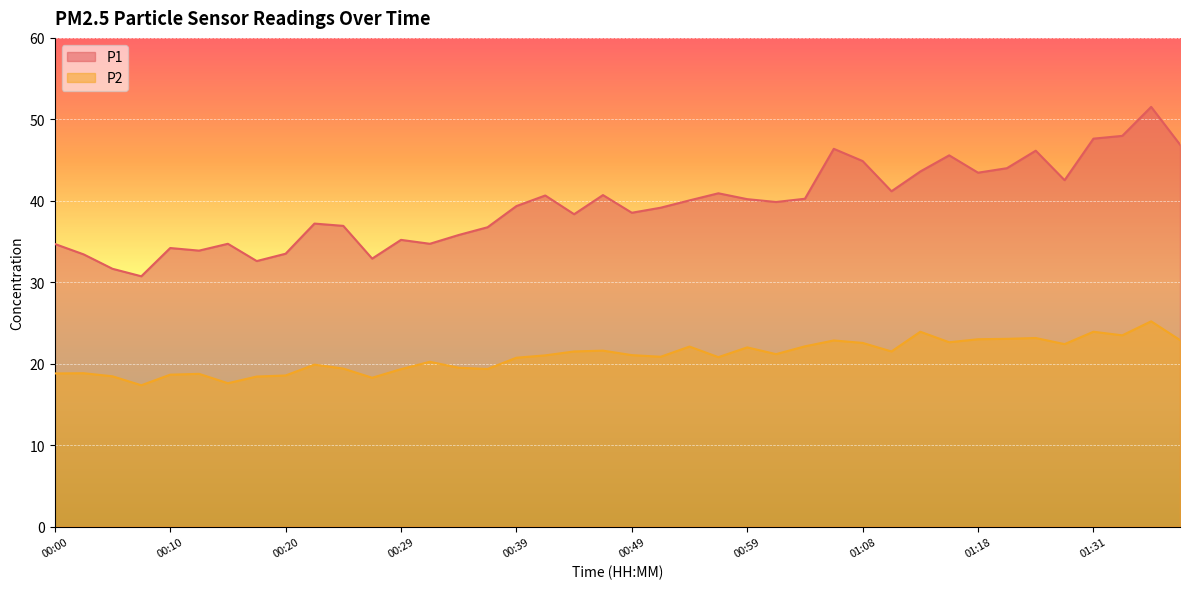

True or false: P2 and P1 cross at least once.

False